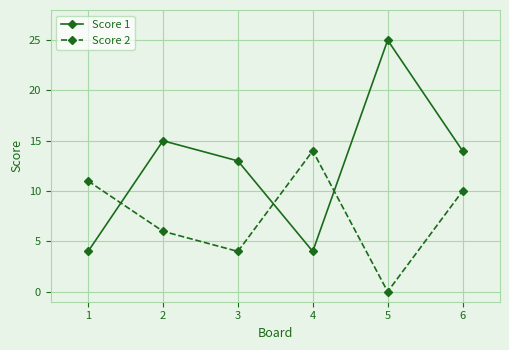

True or false: Score 1 has more than 0 points higher than both neighbors.

True